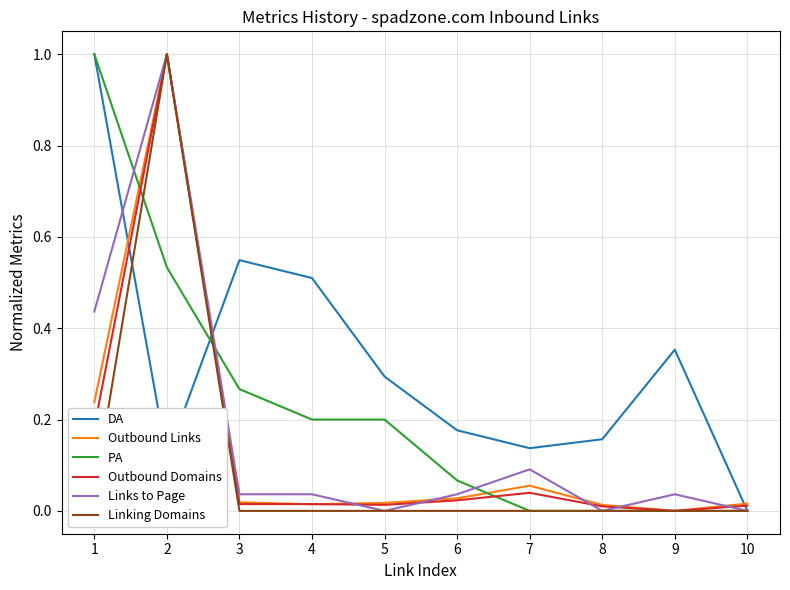

How many values in Outbound Domains are above zero?

9